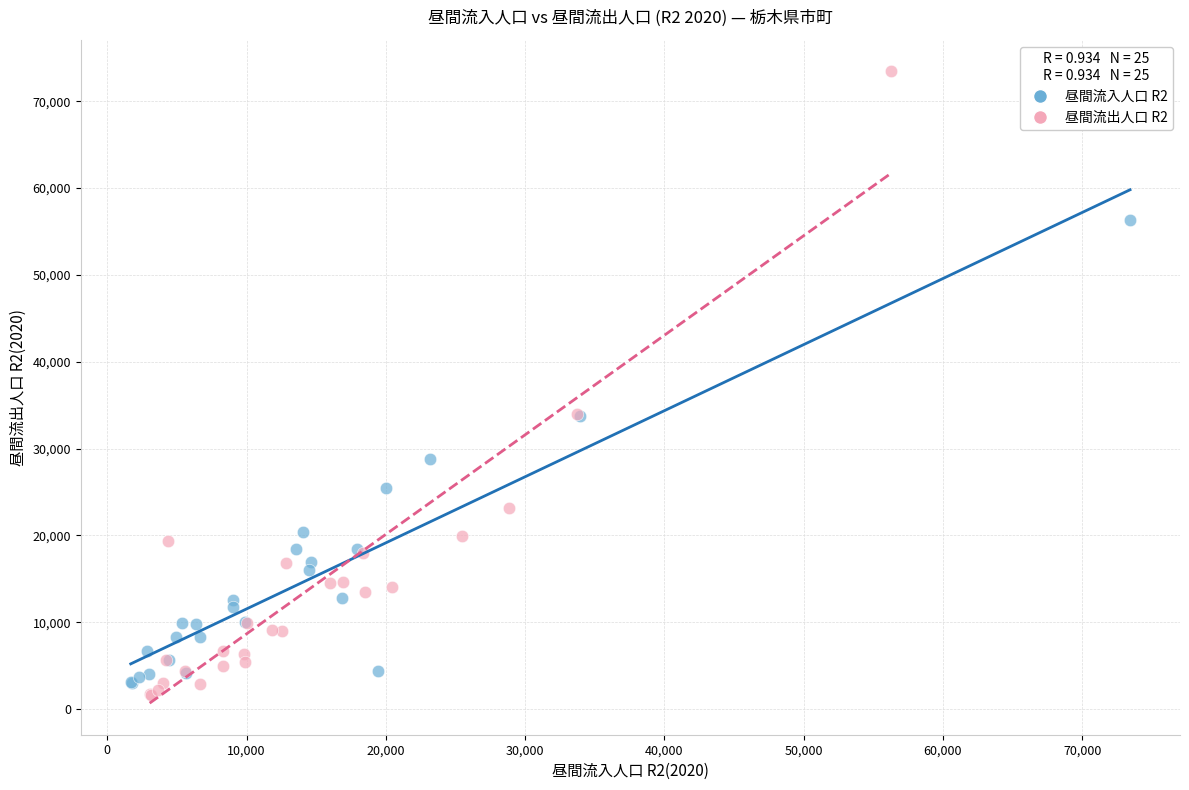

Which series has the widest spread of Y values?

昼間流出人口 R2